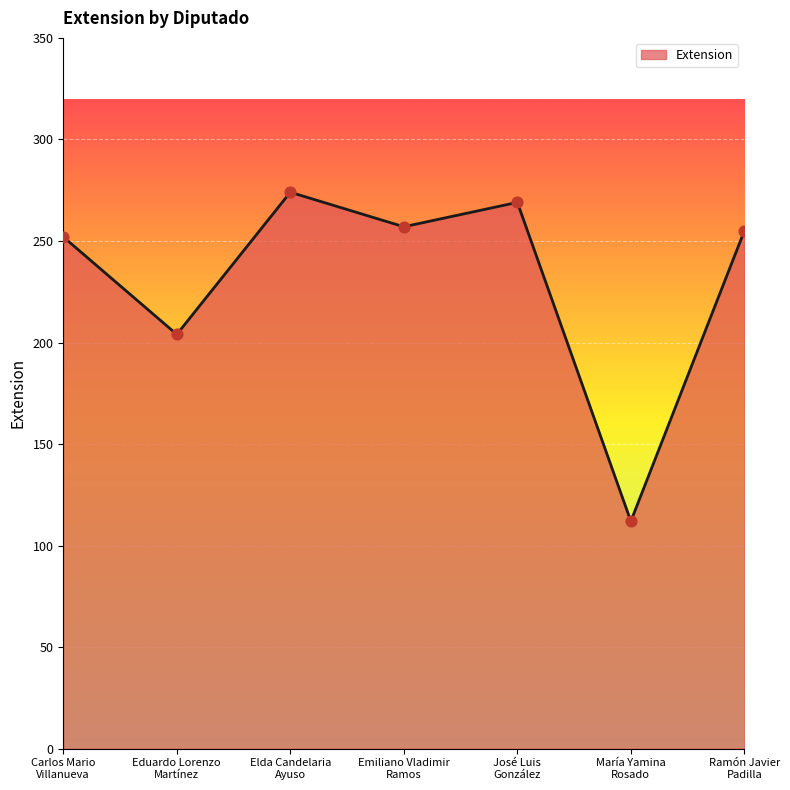

What is the change in value from Eduardo Lorenzo
Martínez to María Yamina
Rosado?

-92